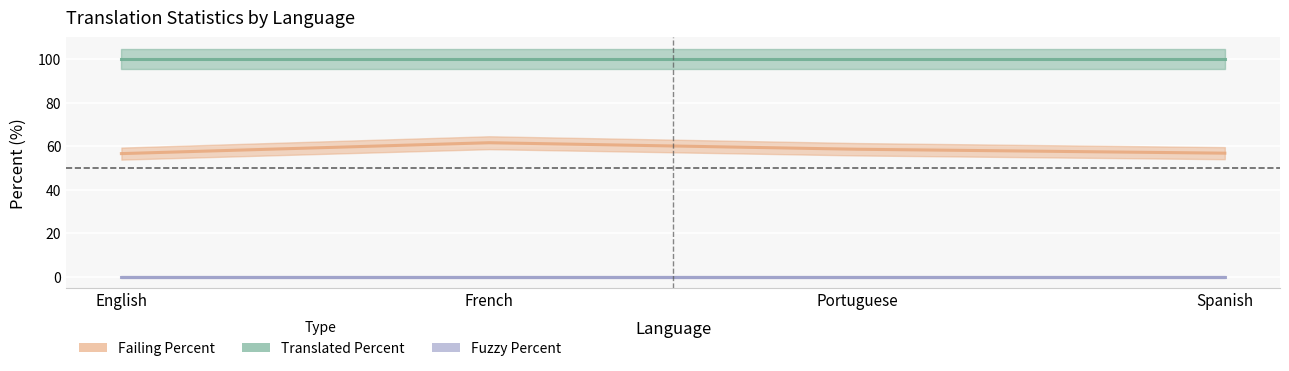

What is the maximum value shown in the chart?

100.0